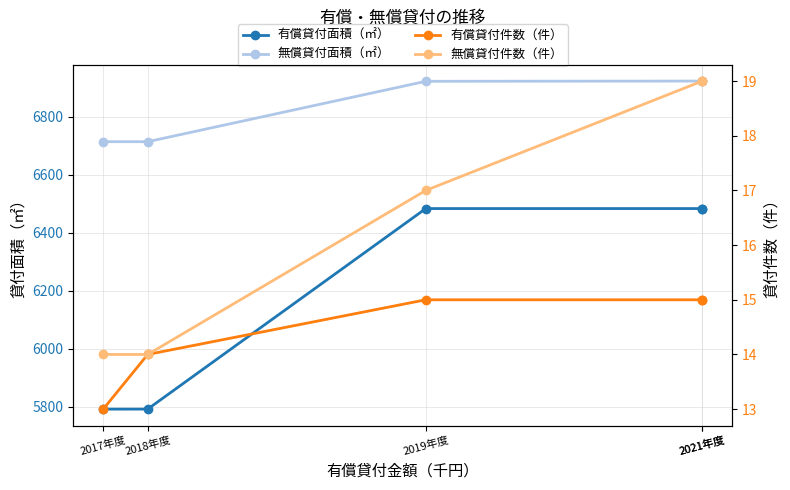

At how many categories does at least one series exceed 5346?

5